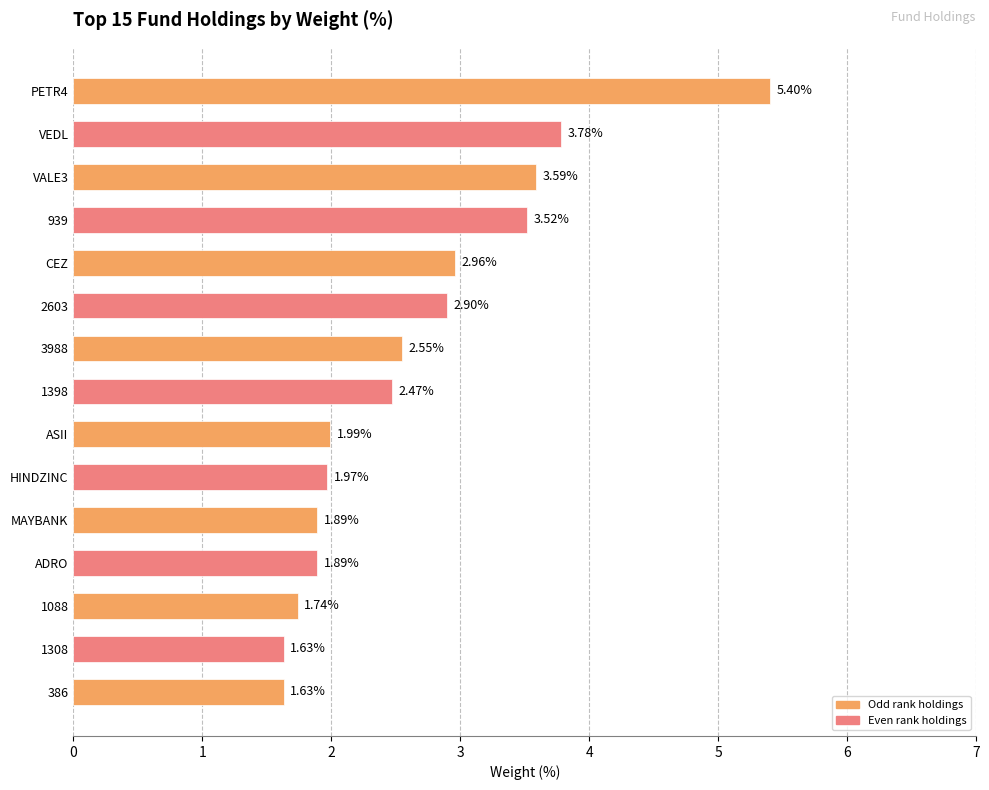

Does the chart contain stacked bars?

No